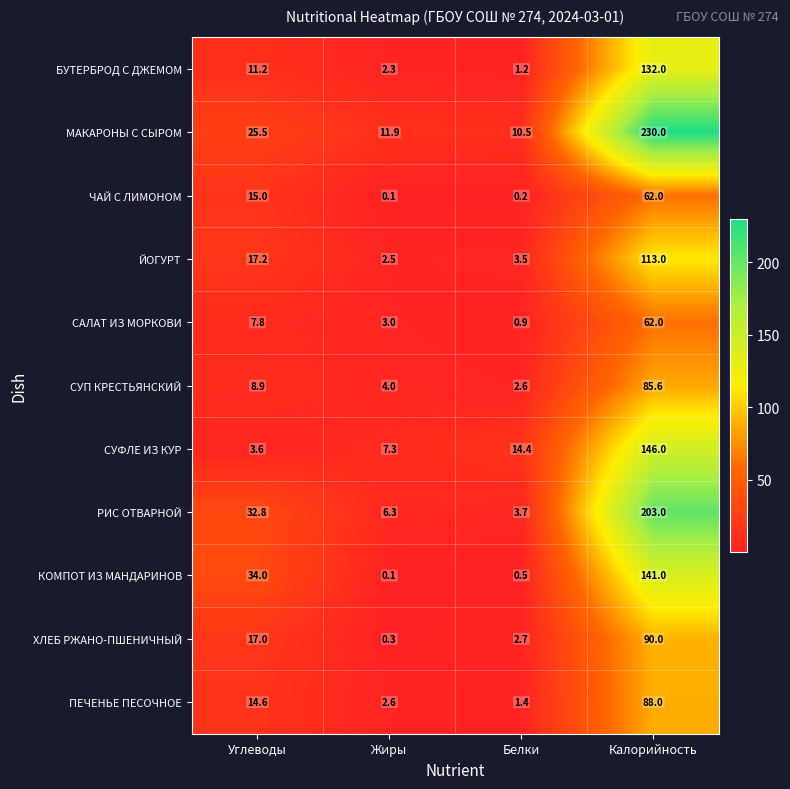

How many categories are shown in the chart?

4